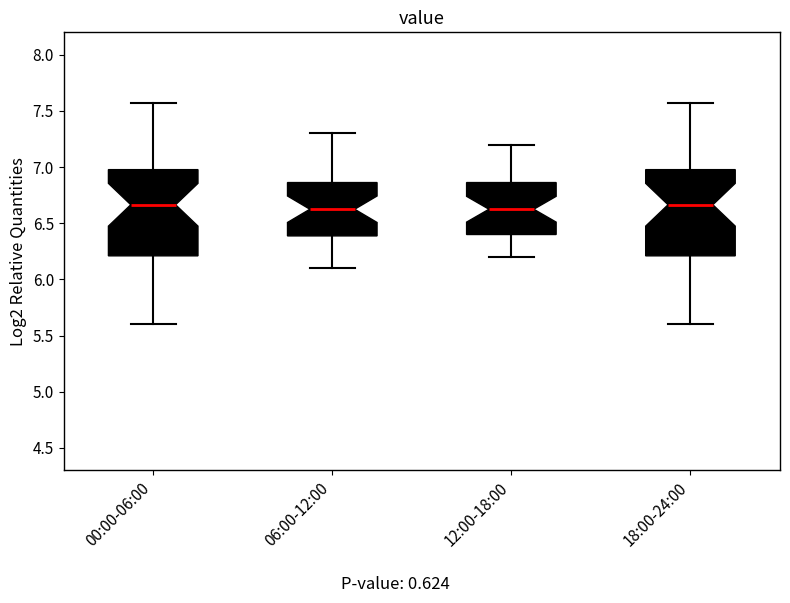

Where is the upper edge of the box for 18:00-24:00 on the y-axis? The values are not printed on the chart, so give them approximately, as read against the axis.

7.00